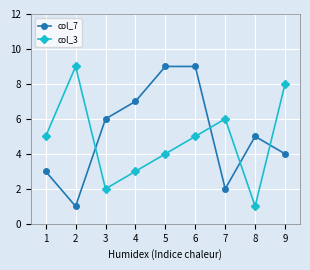

Reading left to right, what are all the values shown in this chart?

col_7: 3	1	6	7	9	9	2	5	4
col_3: 5	9	2	3	4	5	6	1	8